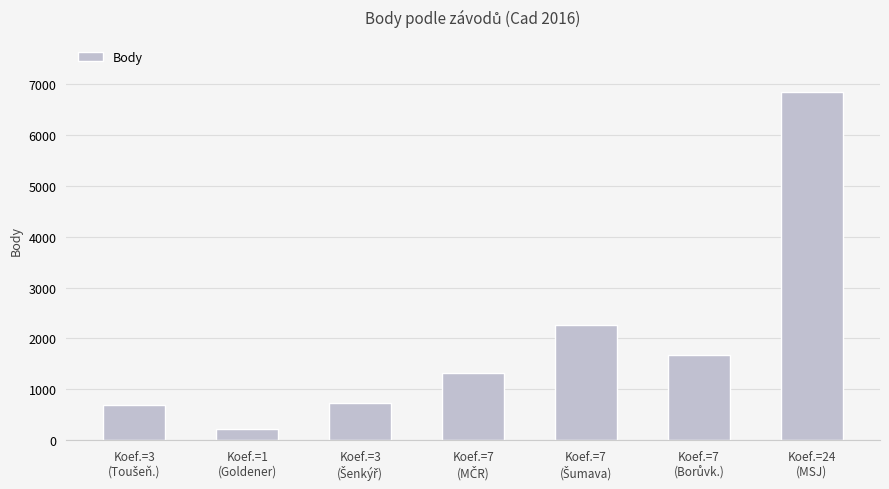

What is the value of the 6th bar from the left?

1675